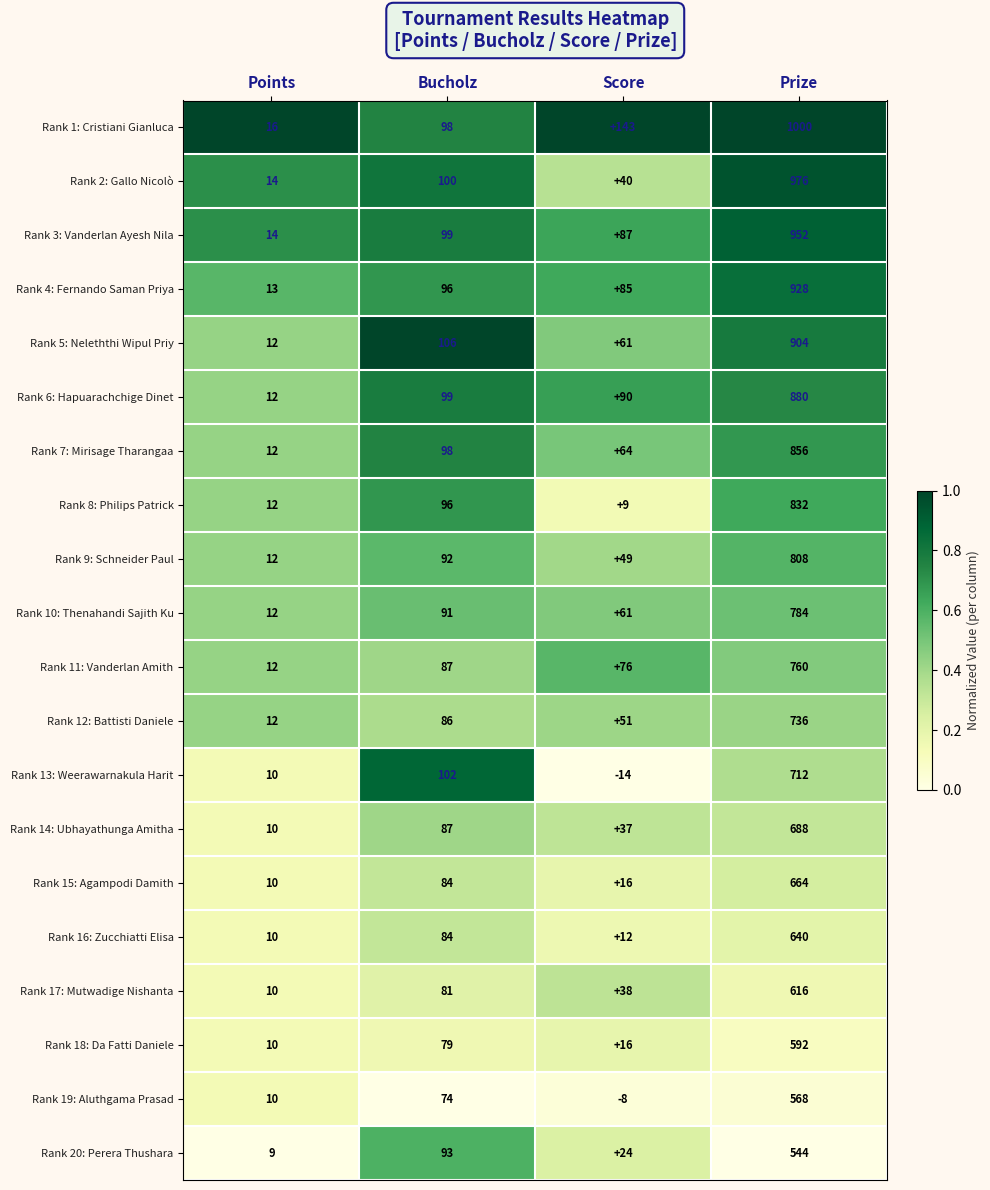

The value of Rank 2: Gallo Nicolò at Points is 14. True or false?

True